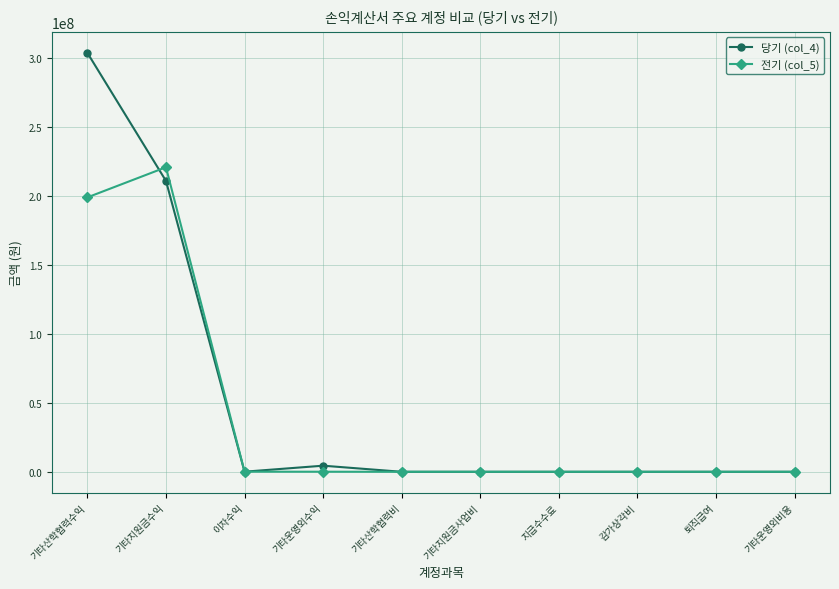

At which label is 전기 (col_5) closest to 110286562?

기타산학협력수익